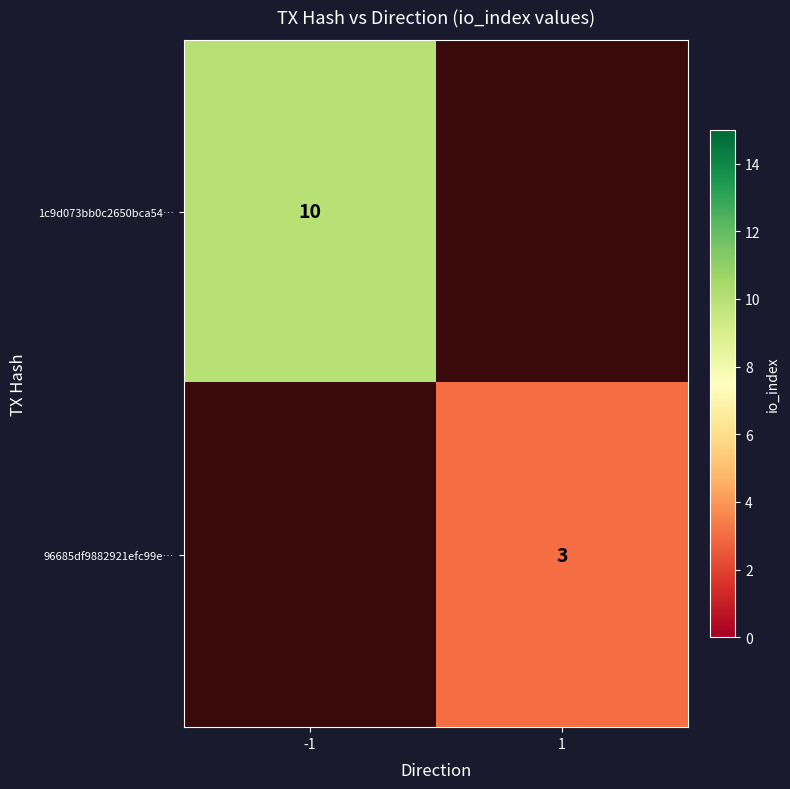

Is it true that 96685df9882921efc99e… equals 1.8 at 1?

False